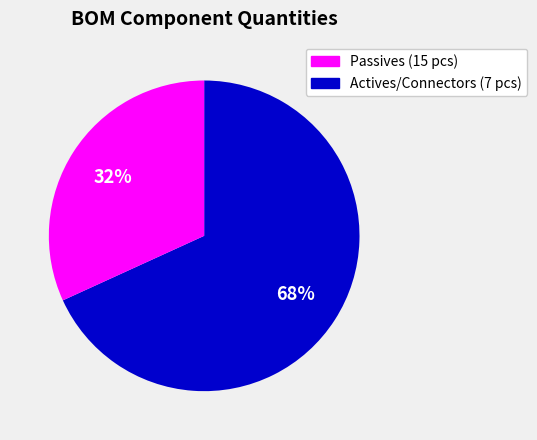

Is there a majority slice in this chart?

Yes